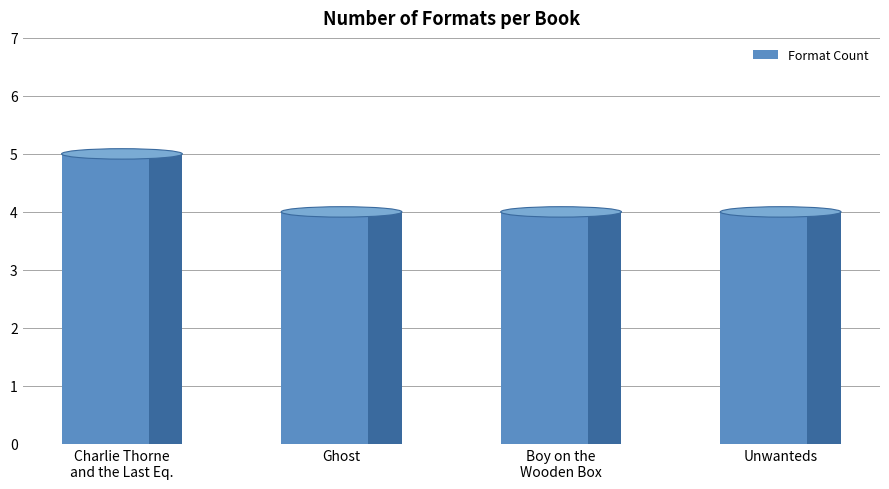

What is the value of the 1st bar from the left?

5